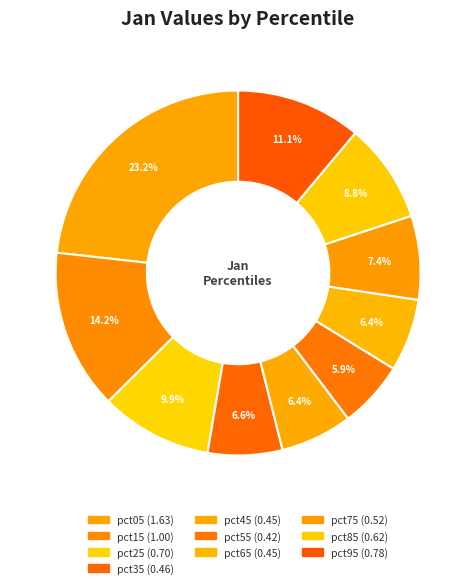

What percentage is the pct75 slice, to the nearest percent?

7%